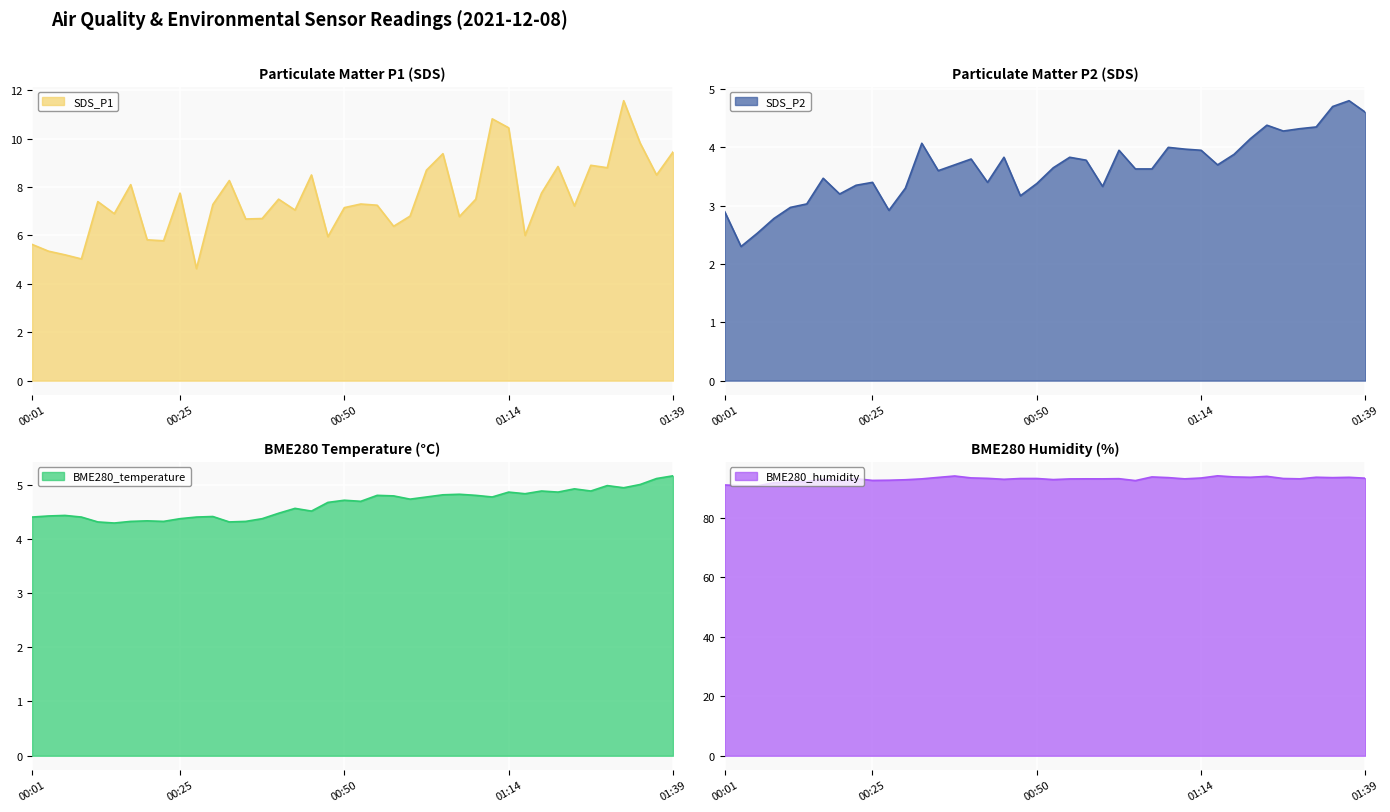

Does the chart display data point markers on the line(s)?

No